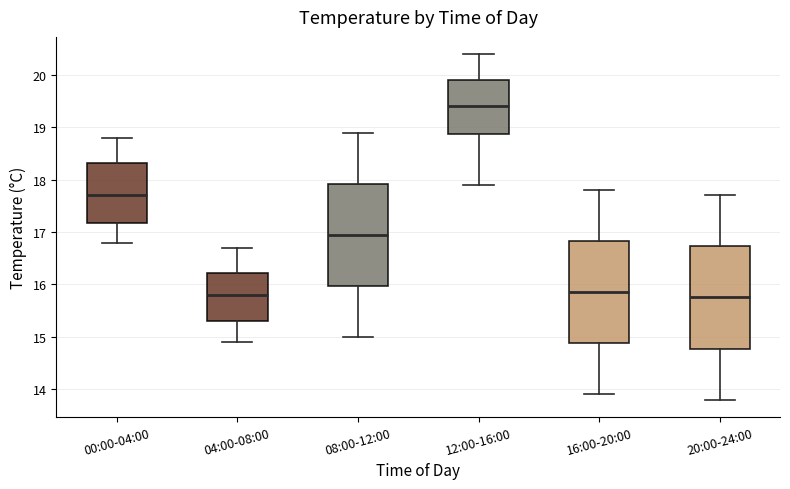

Where does the median line of the box for 00:00-04:00 sit on the y-axis? The values are not printed on the chart, so give them approximately, as read against the axis.

17.7